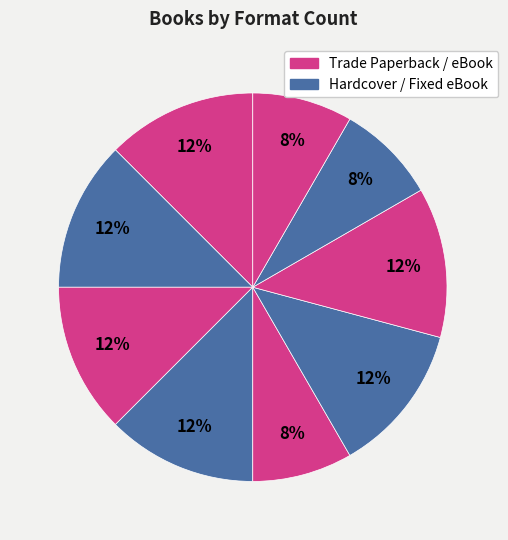

How many slices are in this pie chart?

9